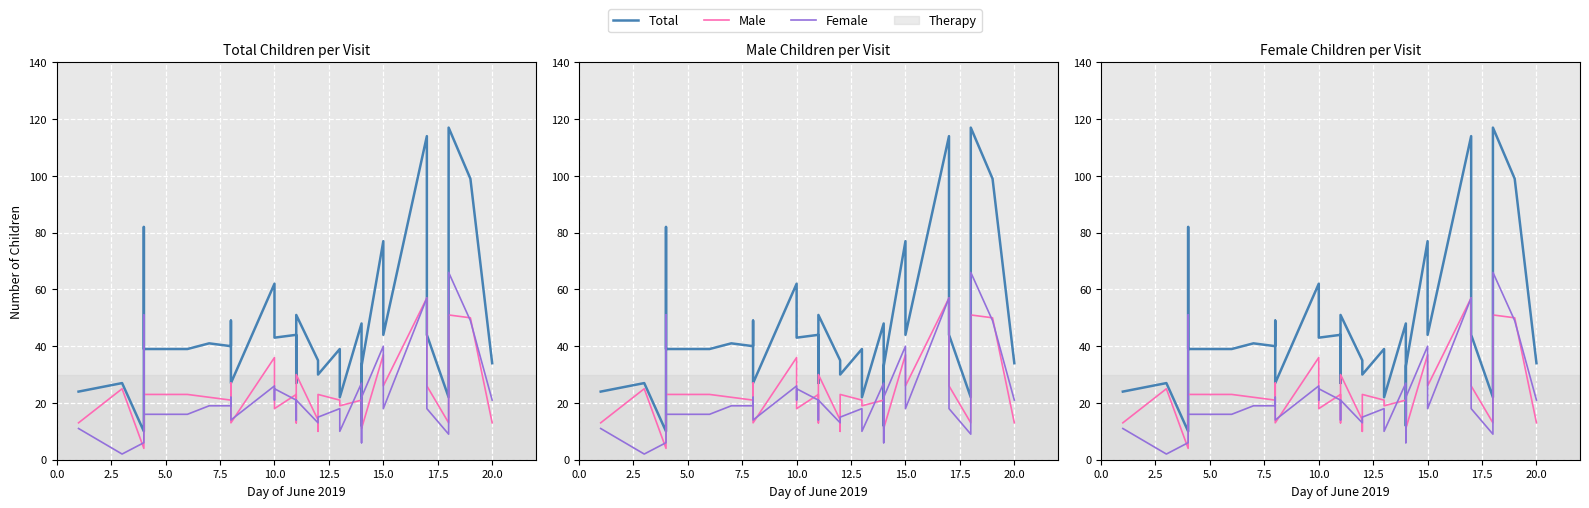

Rank the series by their maximum value, from highest to lowest.

Total, Female, Male